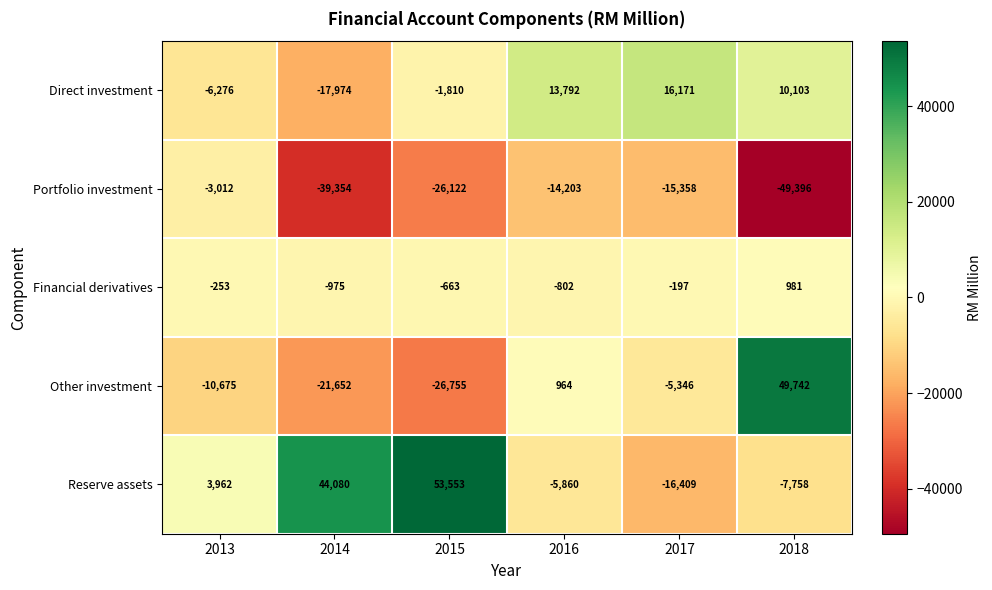

Count the number of categories in the chart.

6